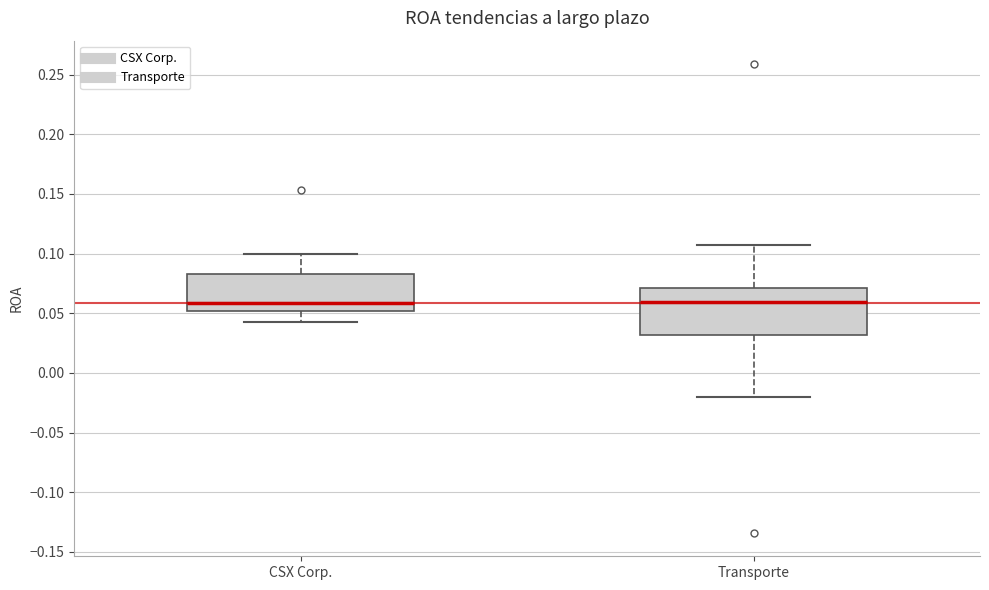

Comparing the boxes themselves (not the whiskers), which one is the tallest?

Transporte